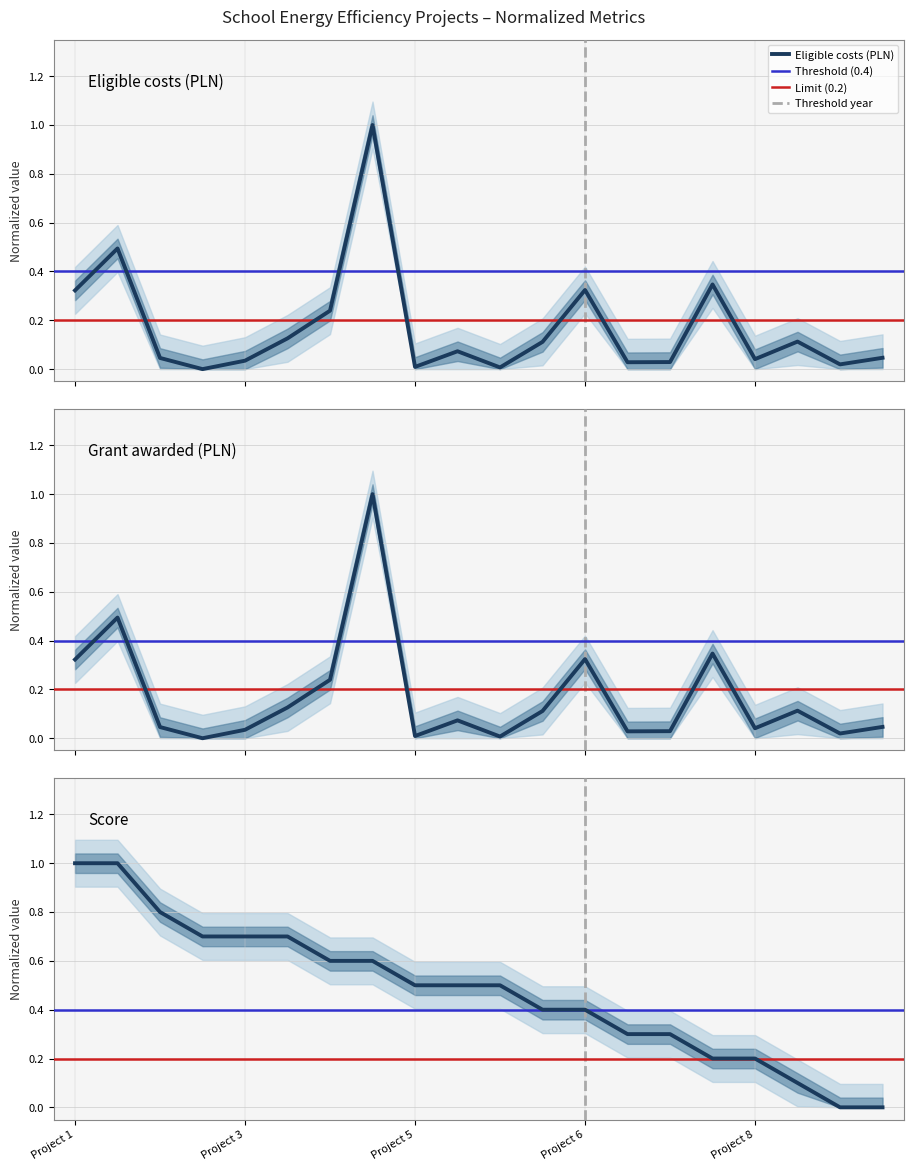

At which label is Eligible costs (PLN) closest to 0?

3